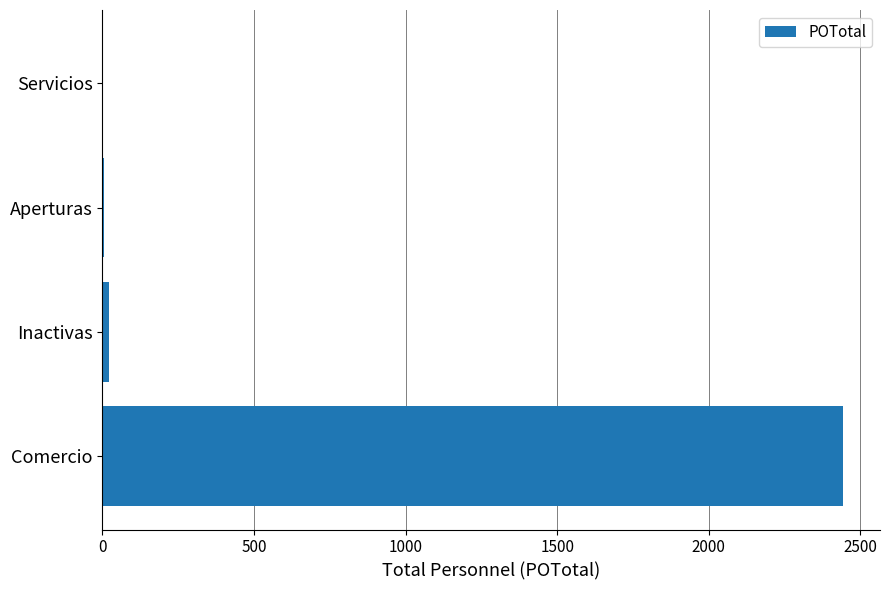

What is the greatest value displayed?

2443